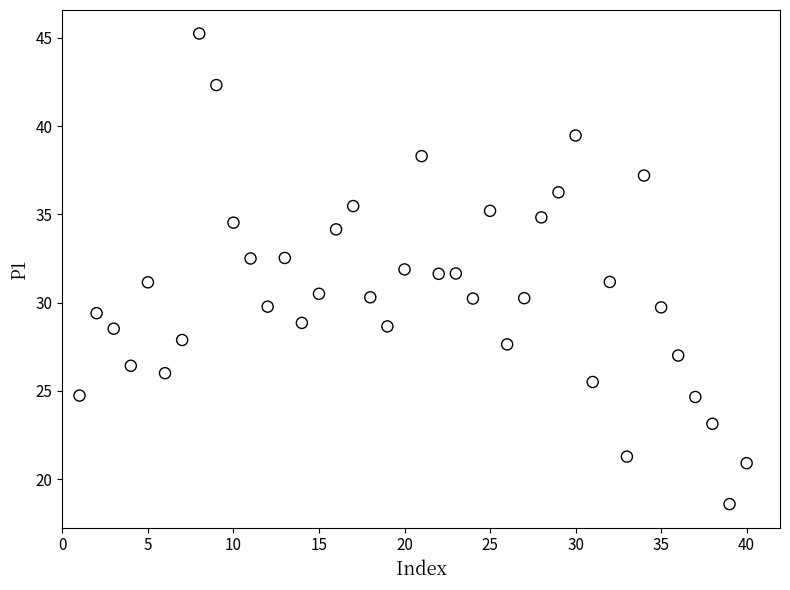

What is the range of Y values (max minus min)?

26.7